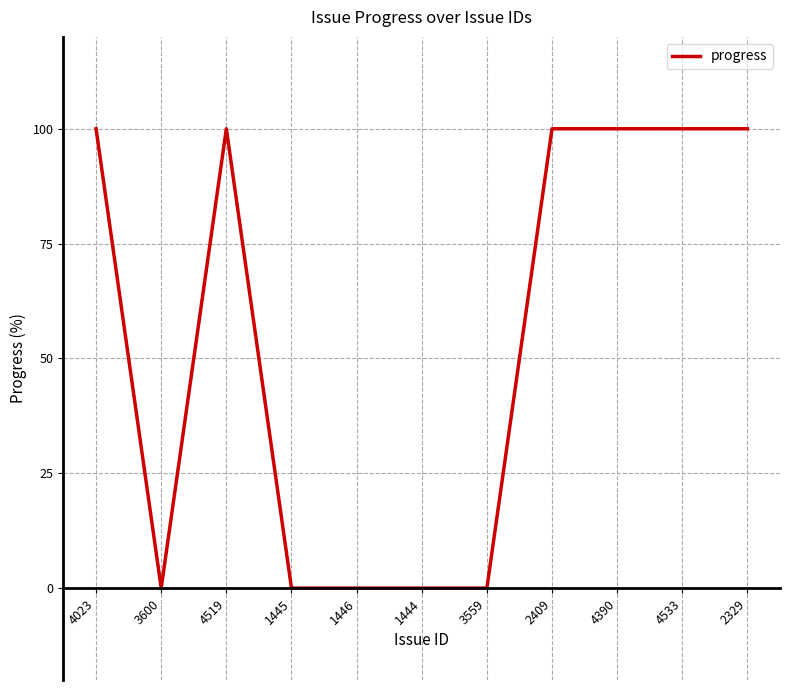

Between 1445 and 4390, which is larger?

4390